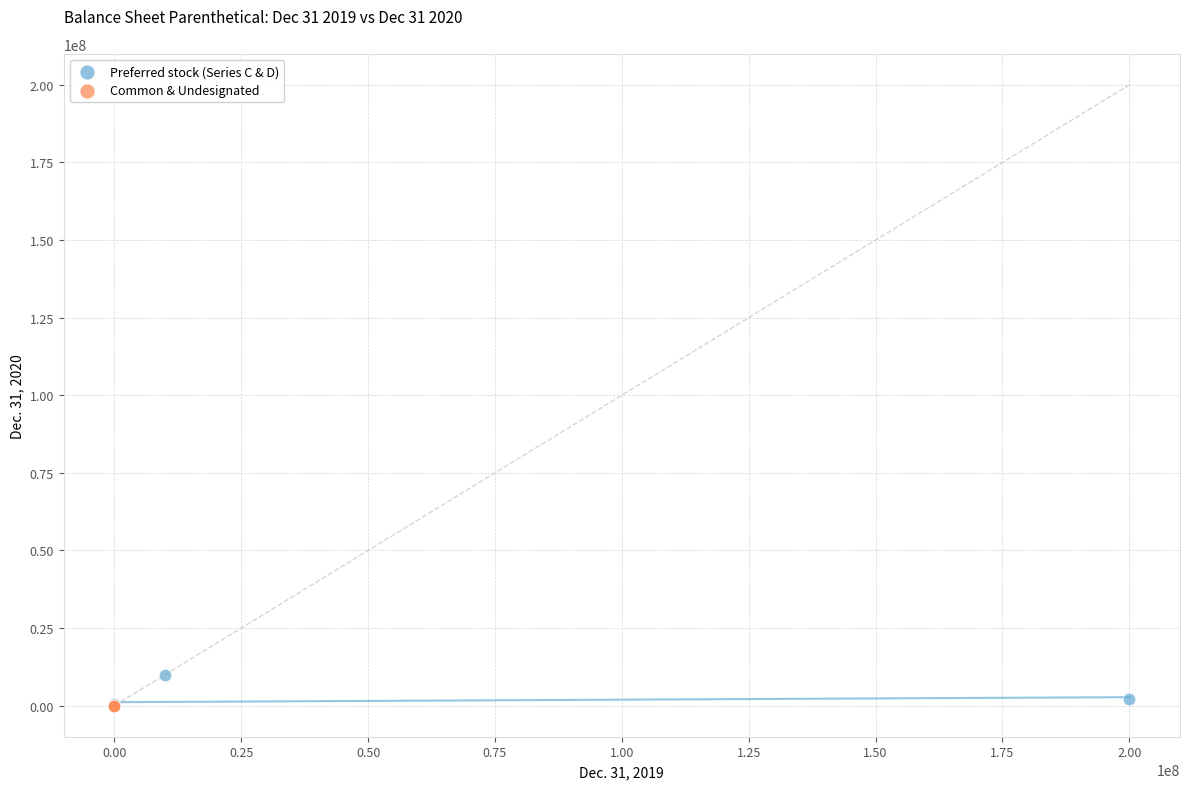

Which series reaches the maximum Y coordinate?

Preferred stock (Series C & D)